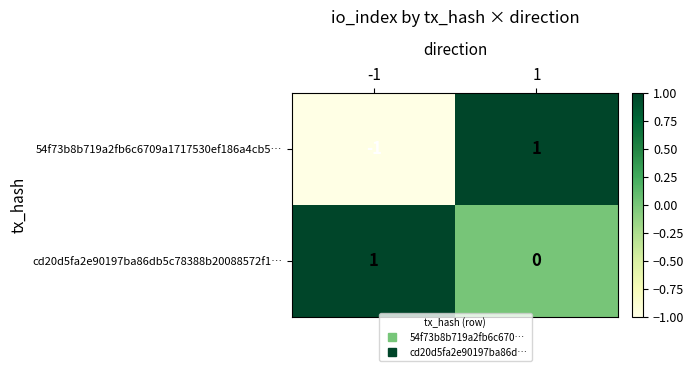

Reading right to left, transcribe all the data shown in this chart.

54f73b8b719a2fb6c6709a1717530ef186a4cb5…: 1	-1
cd20d5fa2e90197ba86db5c78388b20088572f1…: 0	1